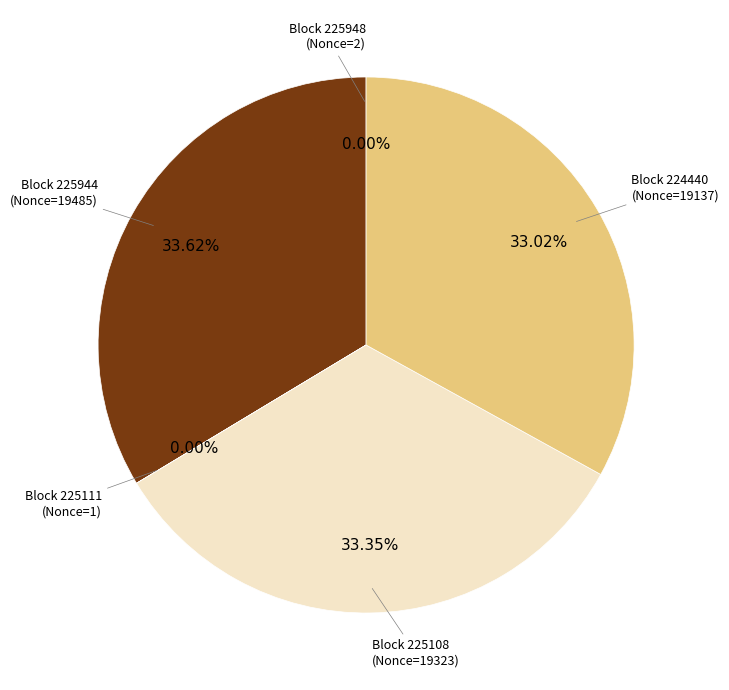

Approximately how many times larger is the value at Block 225108 (Nonce=19323) compared to Block 224440 (Nonce=19137)?

1.0